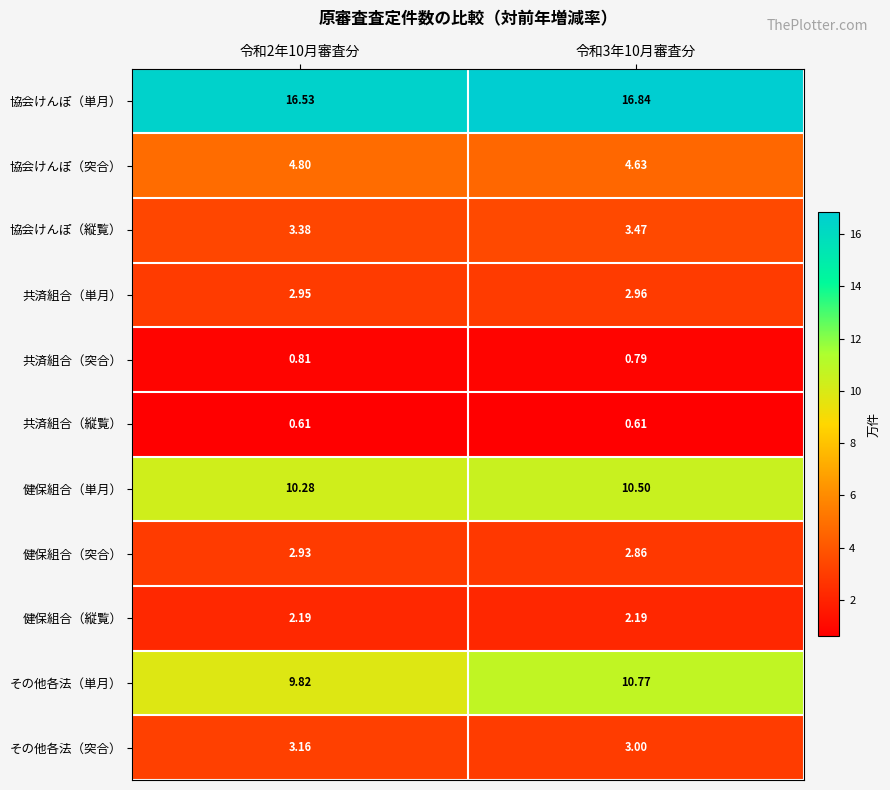

Is the value of 協会けんぽ（突合） at 令和3年10月審査分 greater than the value of 協会けんぽ（単月） at 令和3年10月審査分?

No